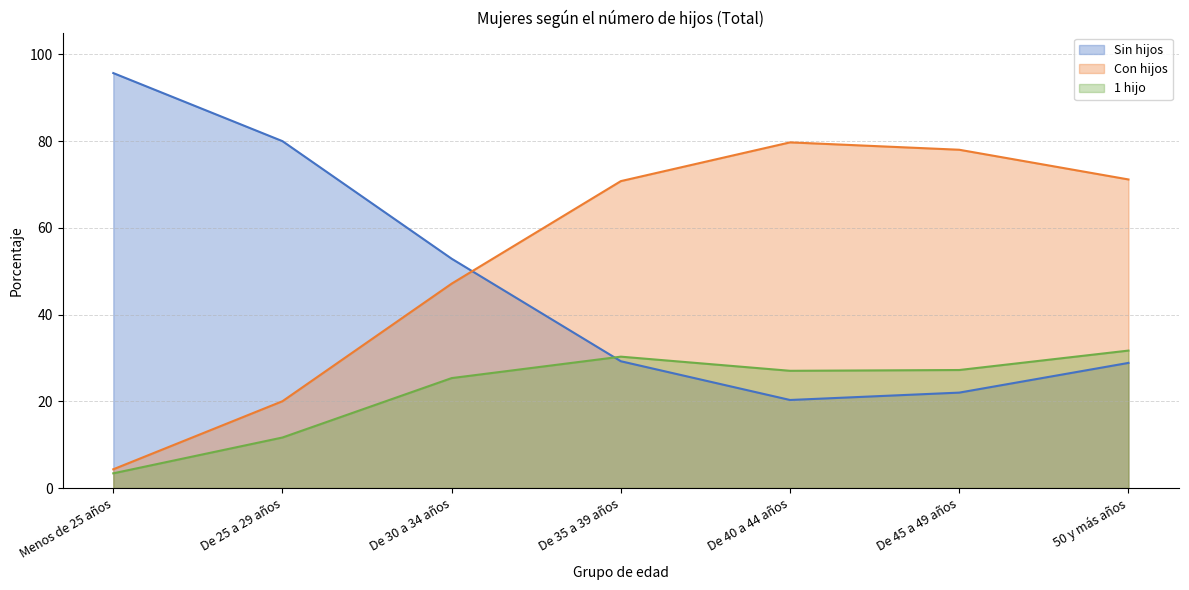

Is it true that Con hijos equals 39.8 at De 35 a 39 años?

False